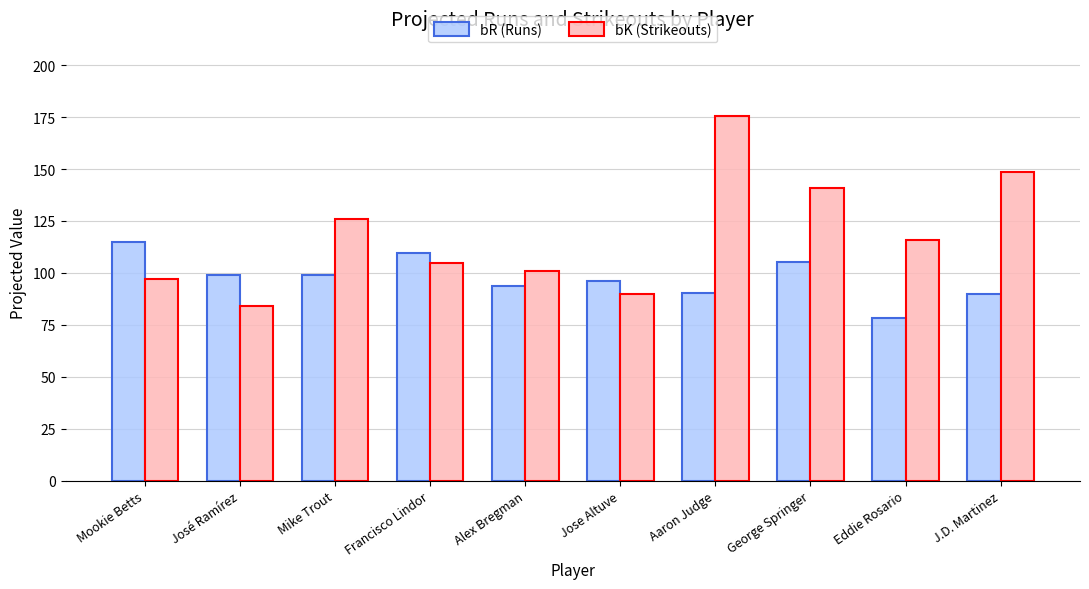

What are all the series names shown in the legend?

bR (Runs), bK (Strikeouts)